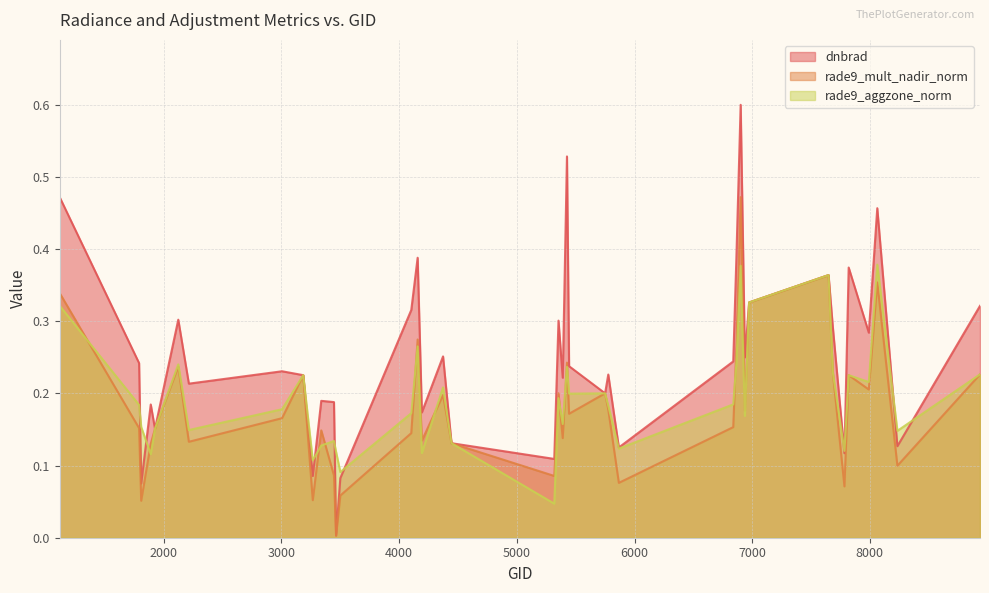

What is the total value across all series at 3005?

0.6